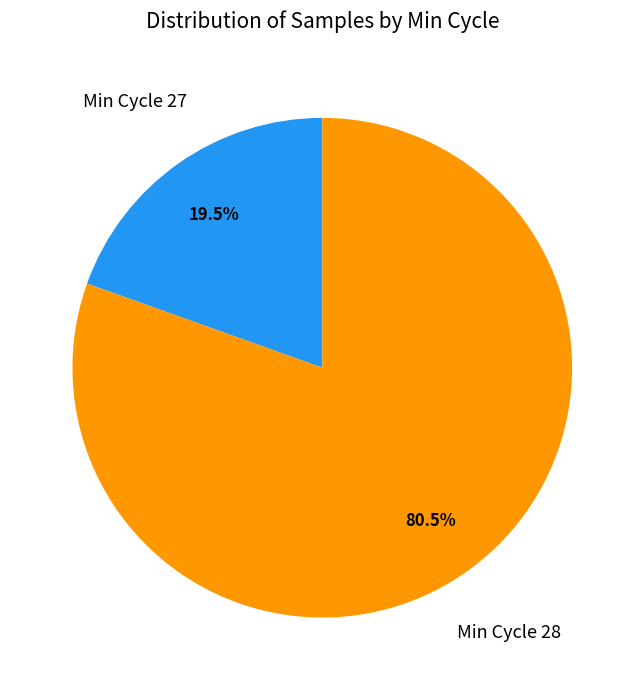

How many segments does this pie chart have?

2